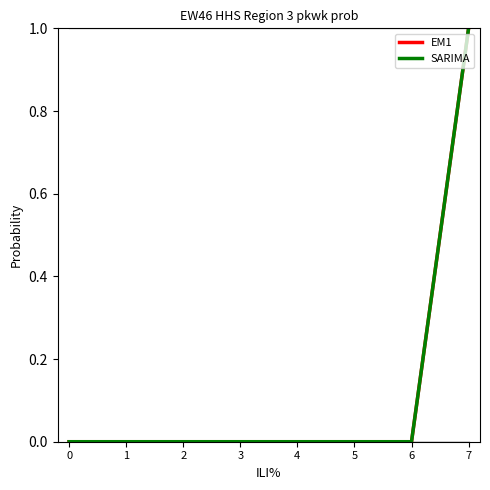

Does the chart display data point markers on the line(s)?

No